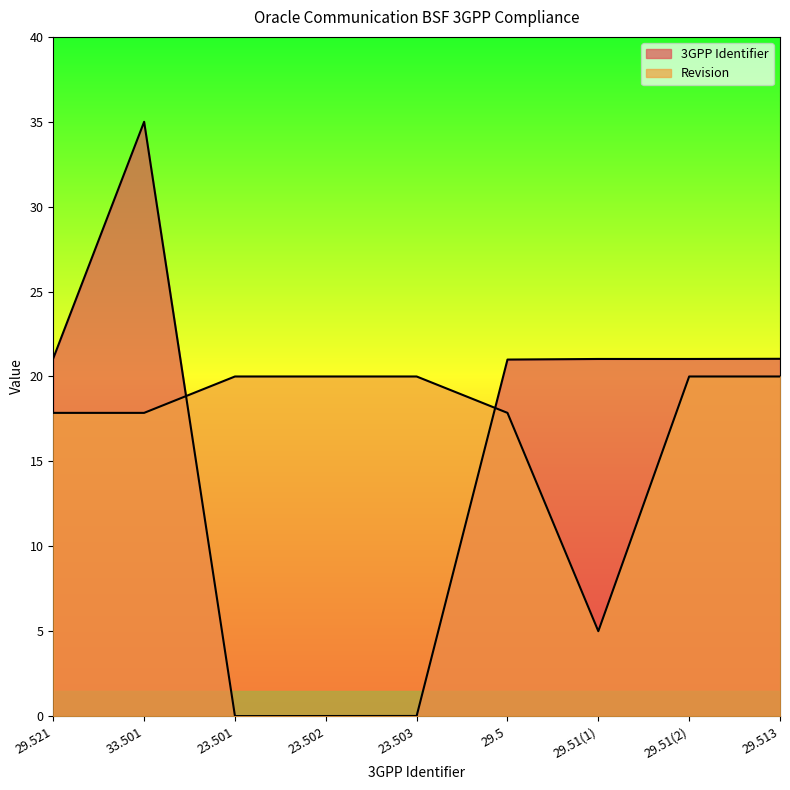

At which label does 3GPP Identifier reach its peak?

33.501